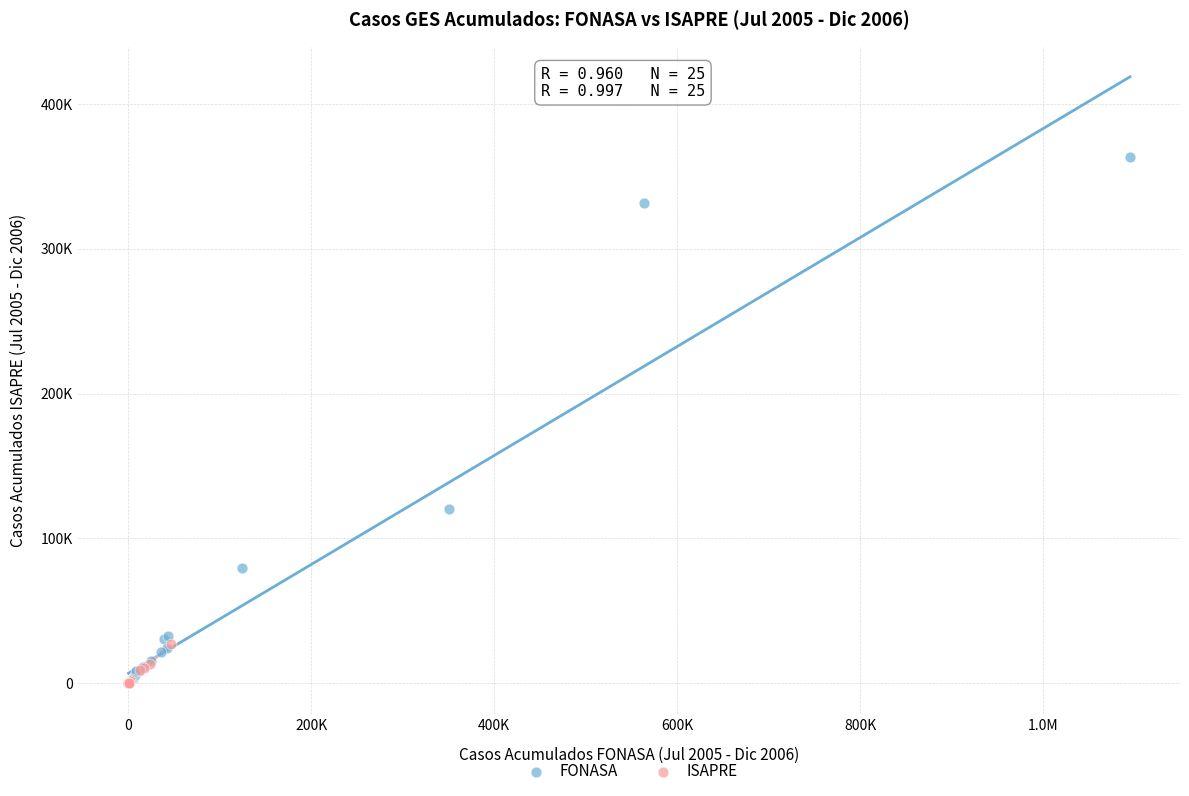

What are all the series names shown in the legend?

FONASA, ISAPRE